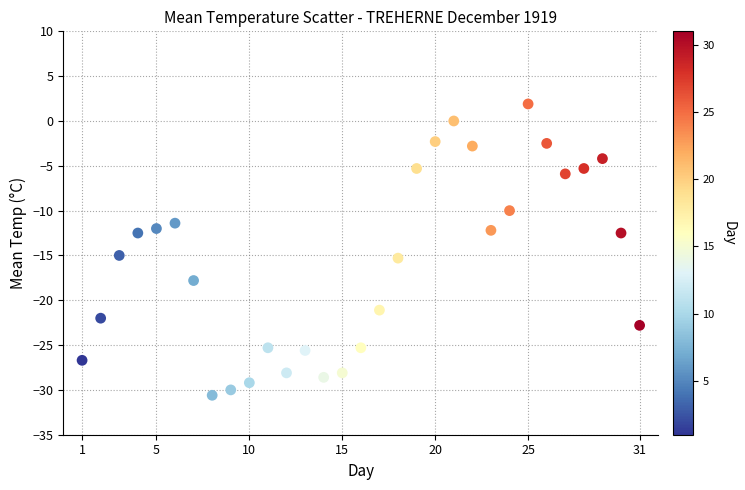

What is the range of X values (max minus min)?

30.0